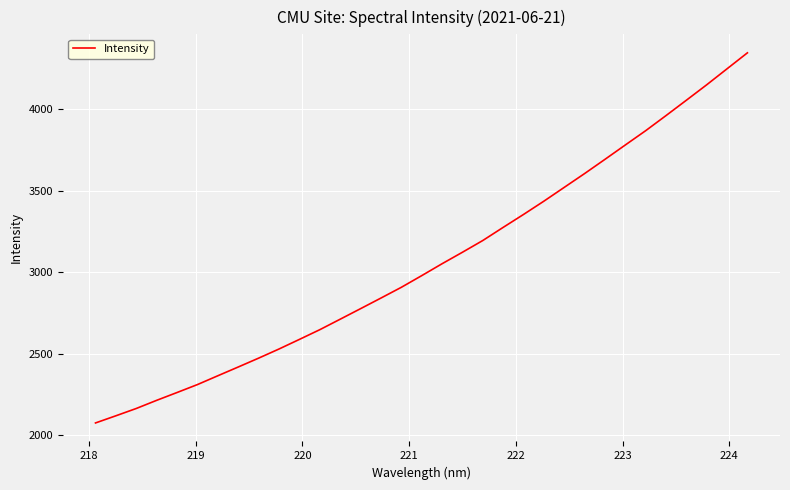

What is the difference between the maximum and minimum values?

2268.9